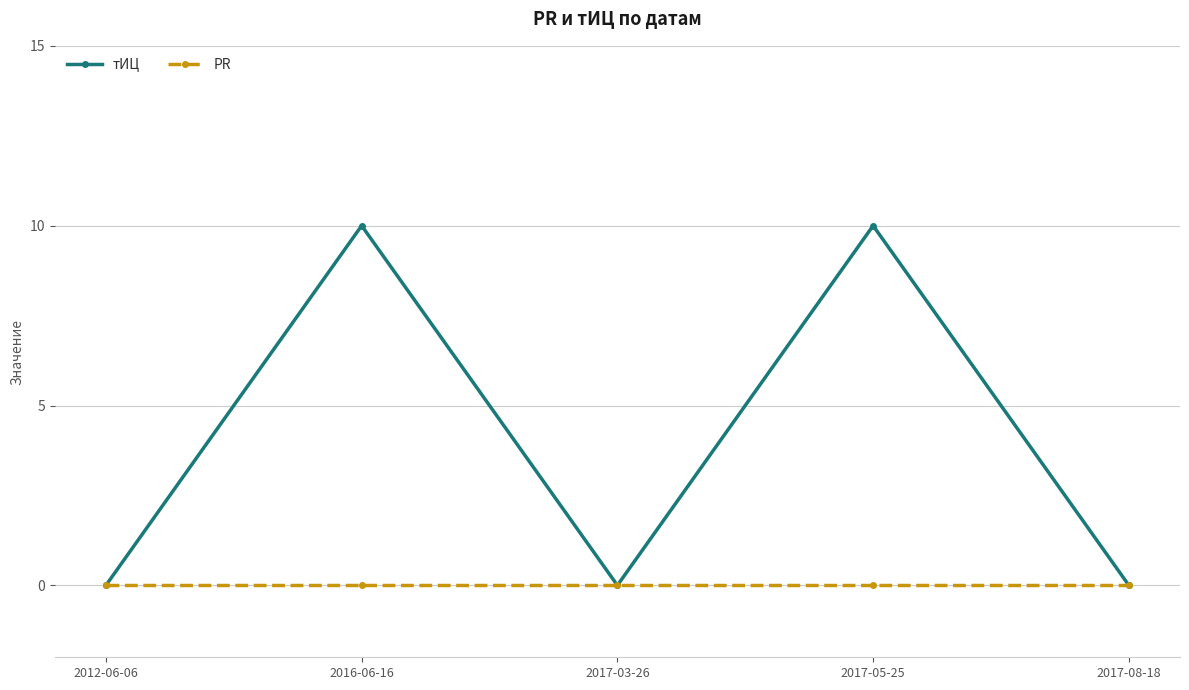

What is the sum of the тИЦ values at 2017-03-26 and 2016-06-16?

10